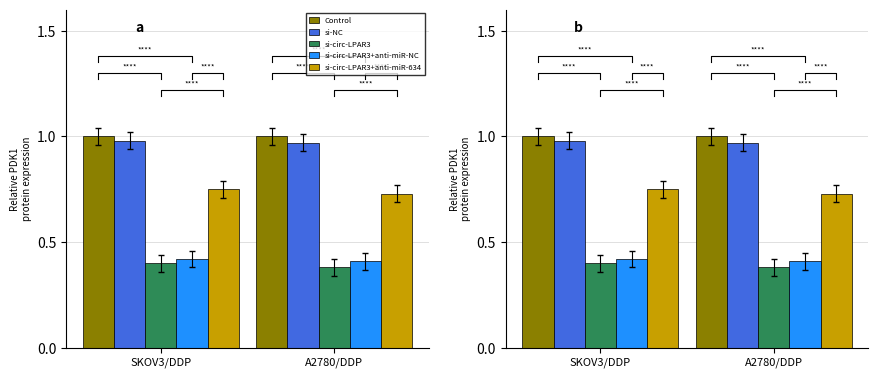

What is the label of the 2nd bar from the right?

SKOV3/DDP